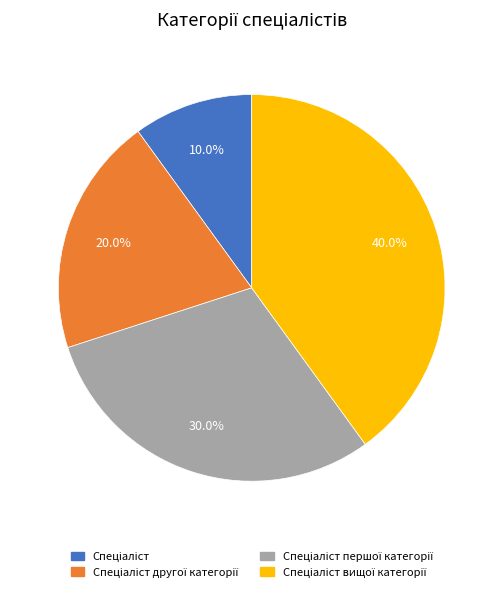

Is there a majority slice in this chart?

No